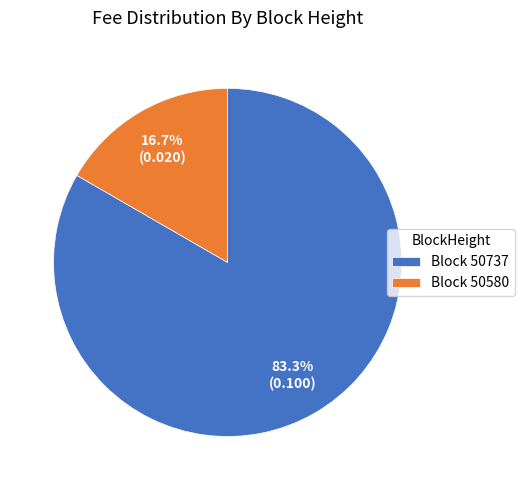

Rank the categories by value from lowest to highest.

Block 50580, Block 50737